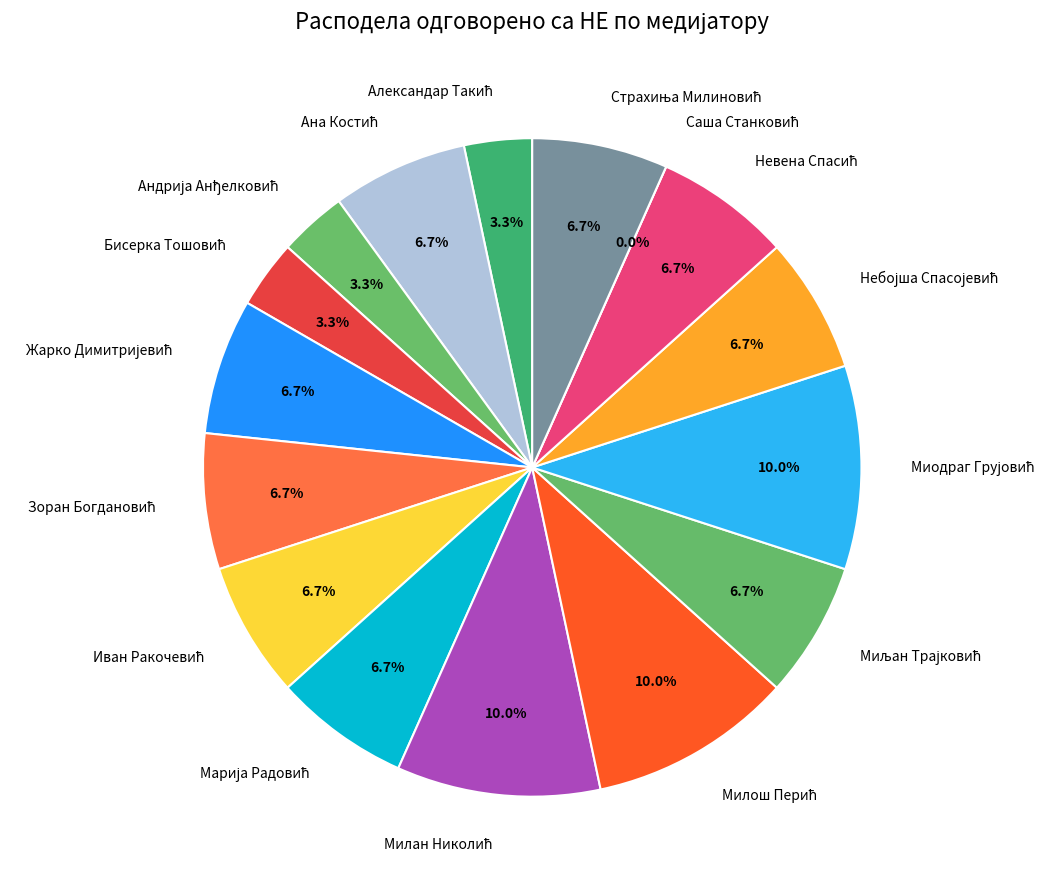

How many slices are in this pie chart?

16